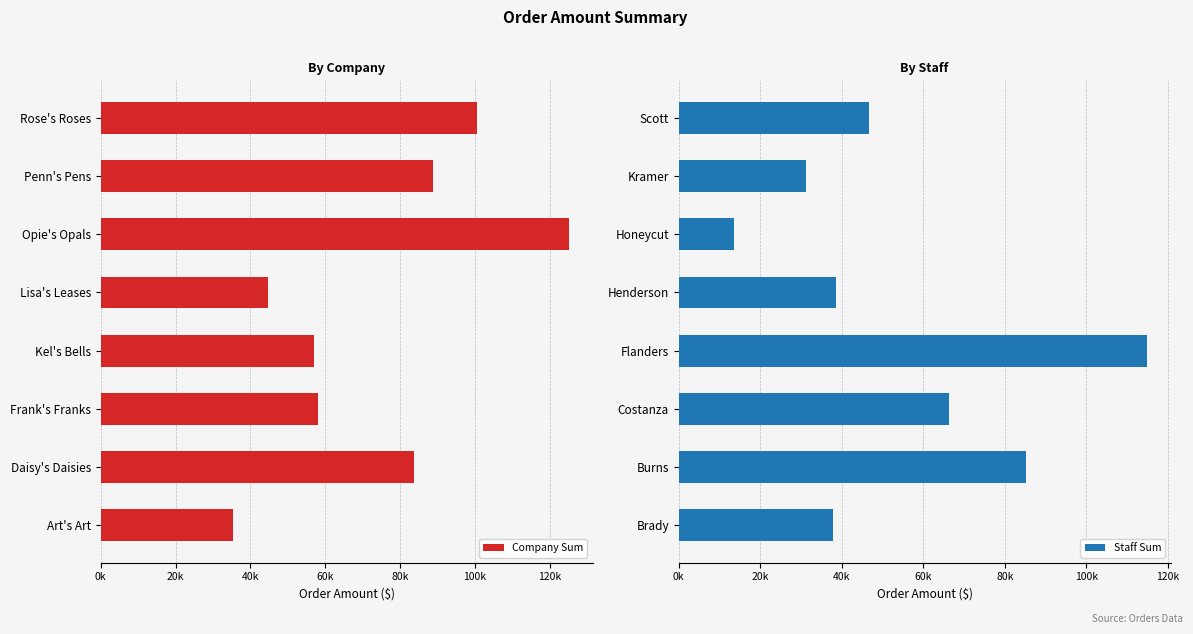

List the series in order of their overall mean, highest first.

Company Sum, Staff Sum